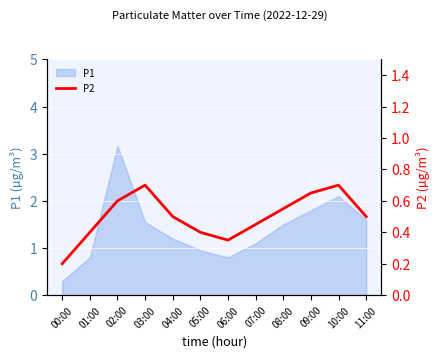

What is the label of the 11th point from the right?

01:00